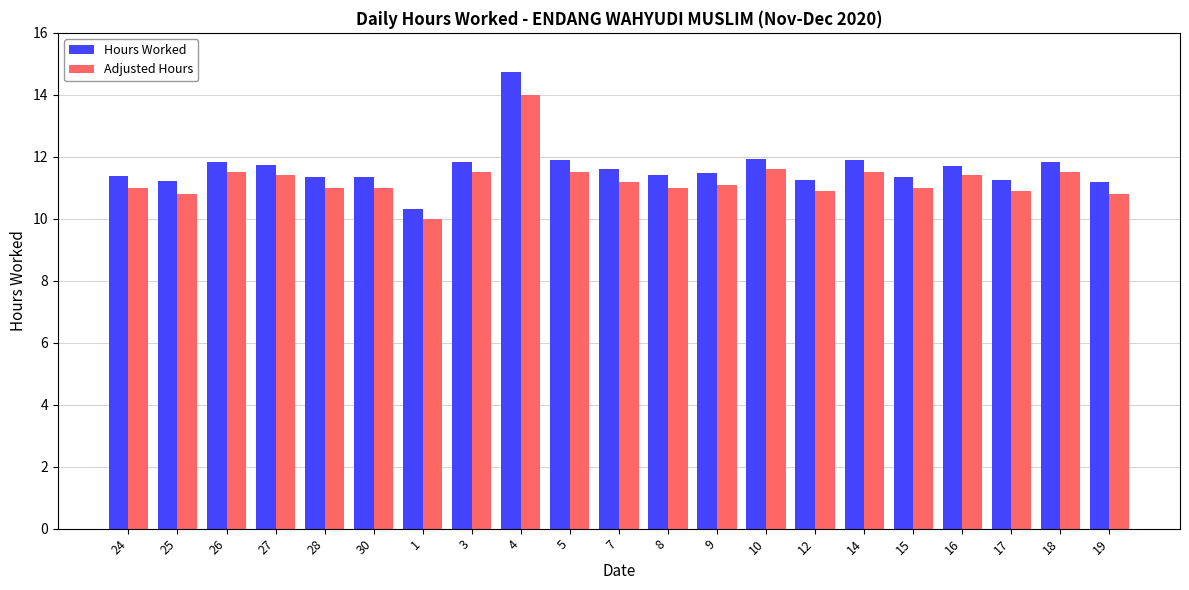

Rank the series by their maximum value, from lowest to highest.

Adjusted Hours, Hours Worked